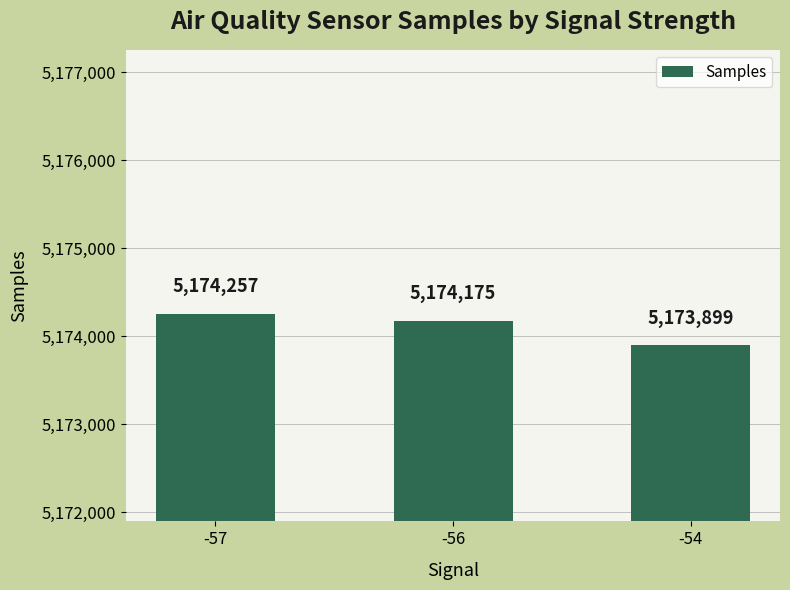

Is it true that the value at -57 is 5174257?

True